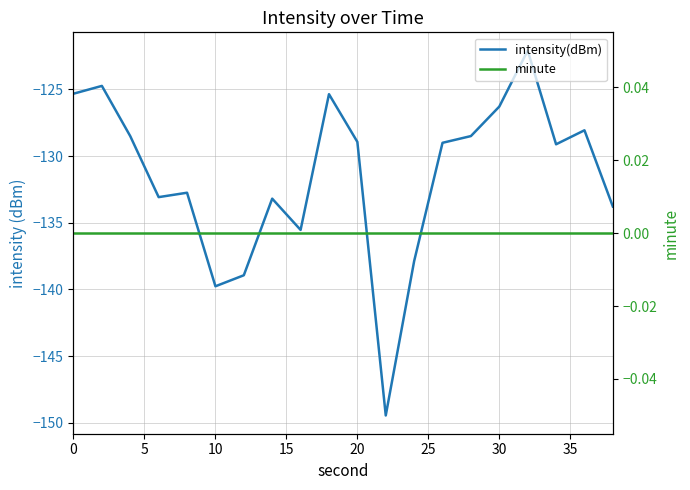

Rank the series by their maximum value, from highest to lowest.

minute, intensity(dBm)